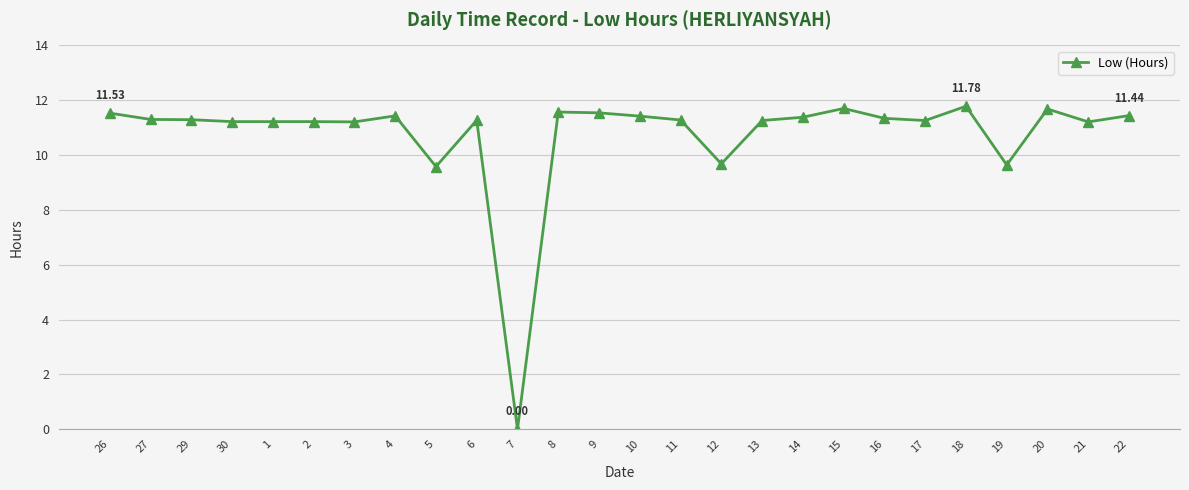

Which label corresponds to the smallest value in the chart?

7